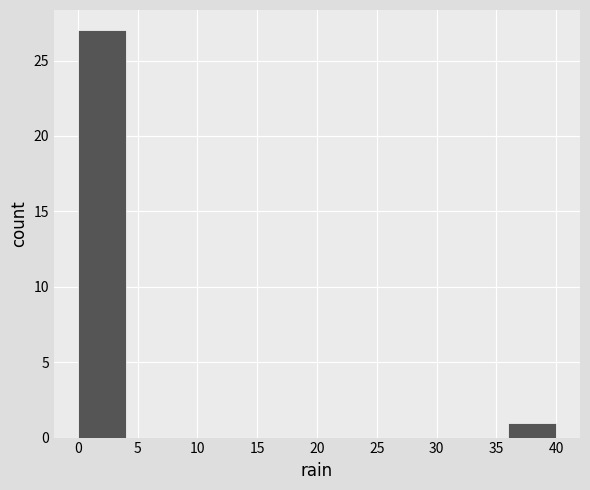

Over which range of the x-axis is the bar tallest?

0 to 4